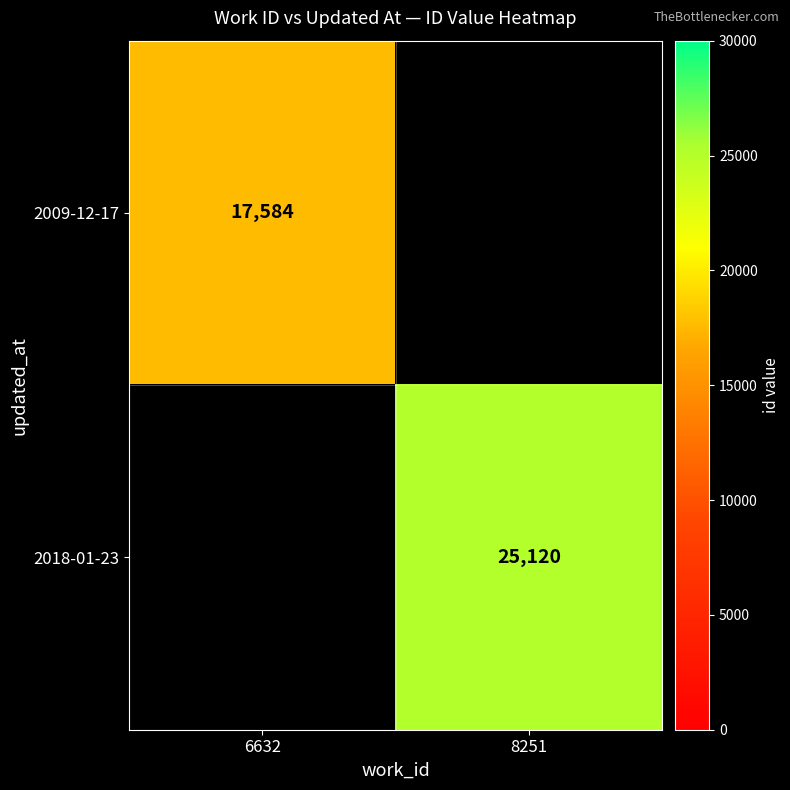

True or false: 2018-01-23 has a value of 5871 at 8251.

False